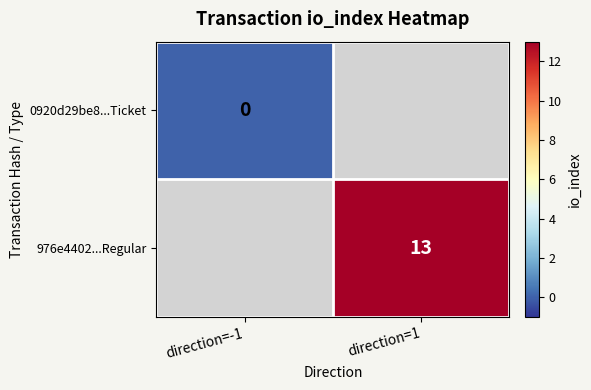

The 976e4402...Regular series shows 3 at direction=1. True or false?

False